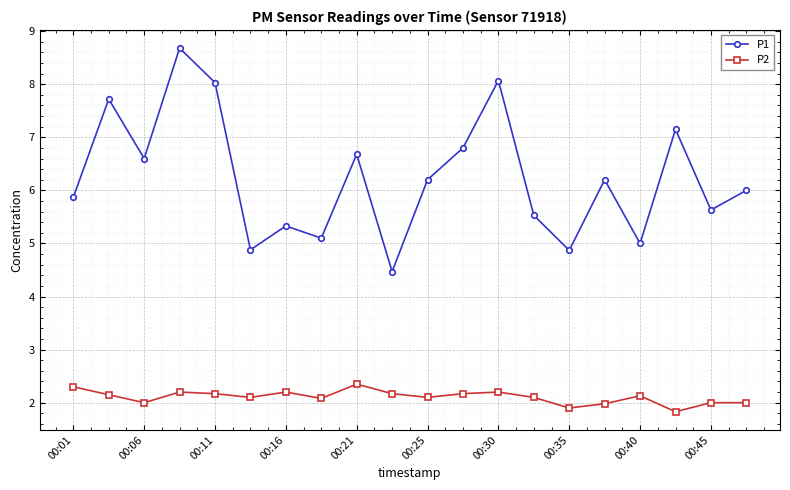

In P1, how many points are lower than both neighbors (excluding endpoints)?

7